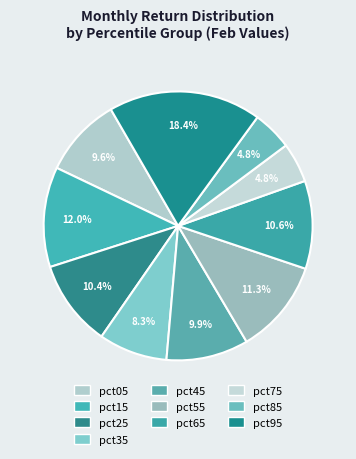

To the nearest percent, what portion does pct75 represent?

5%